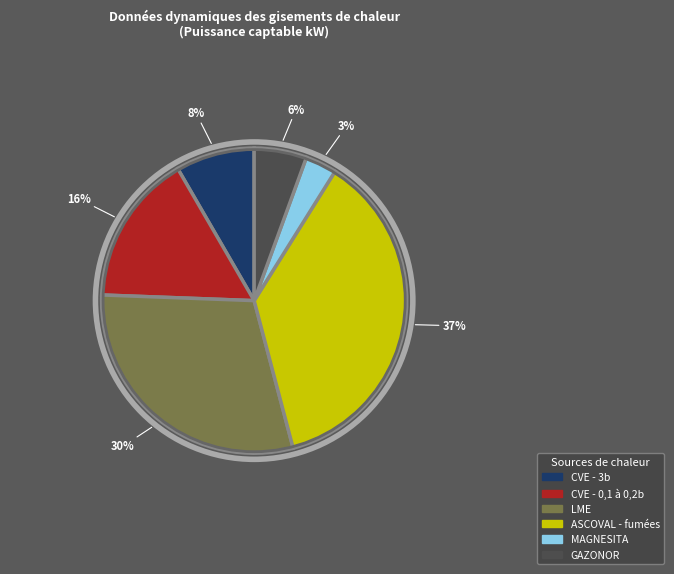

To the nearest percent, what is the combined percentage of MAGNESITA and LME?

33%